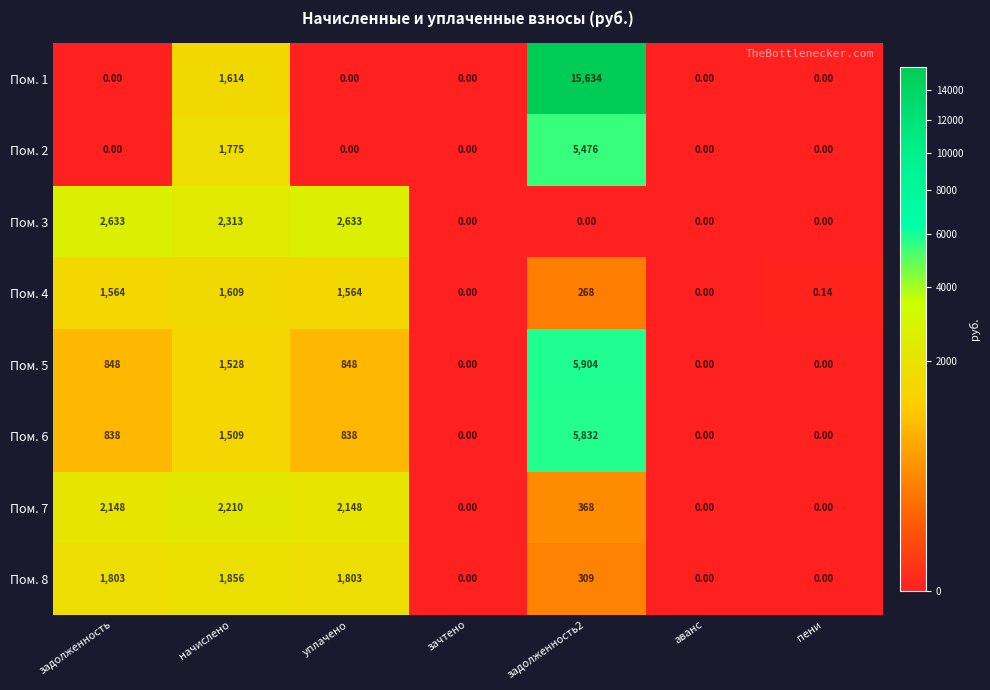

Where is Пом. 6 nearest to the value 2916?

начислено